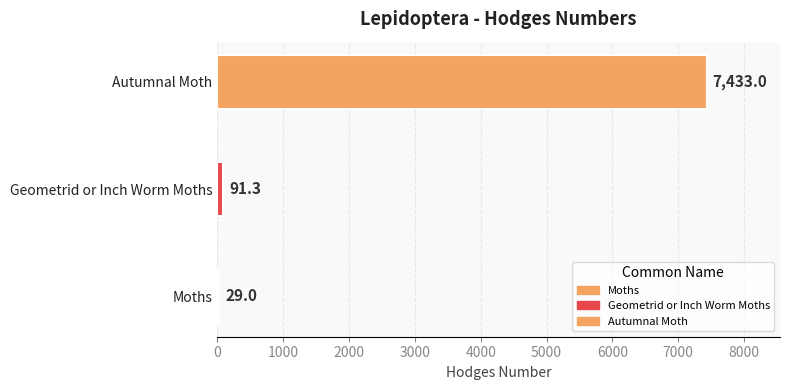

Which label corresponds to the largest value in the chart?

Autumnal Moth